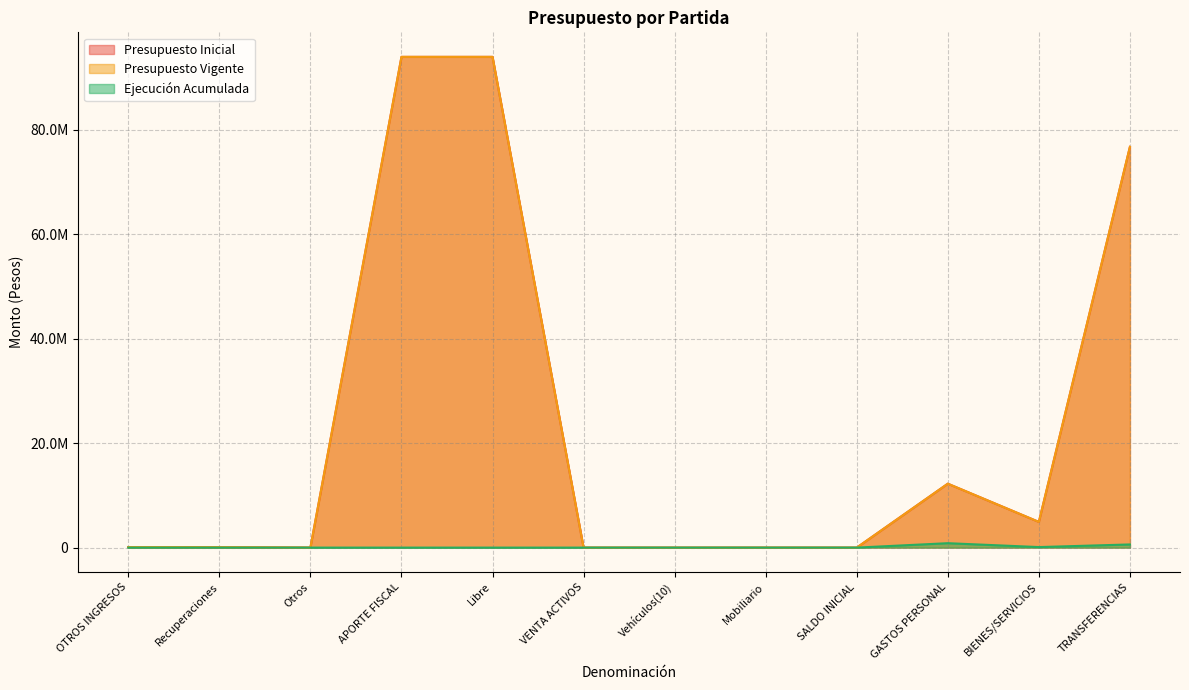

Reading right to left, list all the values displayed in this chart.

Presupuesto Inicial: TRANSFERENCIAS=76691463	BIENES/SERVICIOS=4917558	GASTOS PERSONAL=12230828	SALDO INICIAL=10	Mobiliario=2045	Vehículos(10)=10	VENTA ACTIVOS=2055	Libre=93907690	APORTE FISCAL=93907690	Otros=5763	Recuperaciones=88406	OTROS INGRESOS=94169
Presupuesto Vigente: TRANSFERENCIAS=76691463	BIENES/SERVICIOS=4917558	GASTOS PERSONAL=12230828	SALDO INICIAL=10	Mobiliario=2045	Vehículos(10)=10	VENTA ACTIVOS=2055	Libre=93907690	APORTE FISCAL=93907690	Otros=5763	Recuperaciones=88406	OTROS INGRESOS=94169
Ejecución Acumulada: TRANSFERENCIAS=605430	BIENES/SERVICIOS=102240	GASTOS PERSONAL=845591	SALDO INICIAL=0	Mobiliario=0	Vehículos(10)=0	VENTA ACTIVOS=0	Libre=0	APORTE FISCAL=0	Otros=0	Recuperaciones=0	OTROS INGRESOS=0